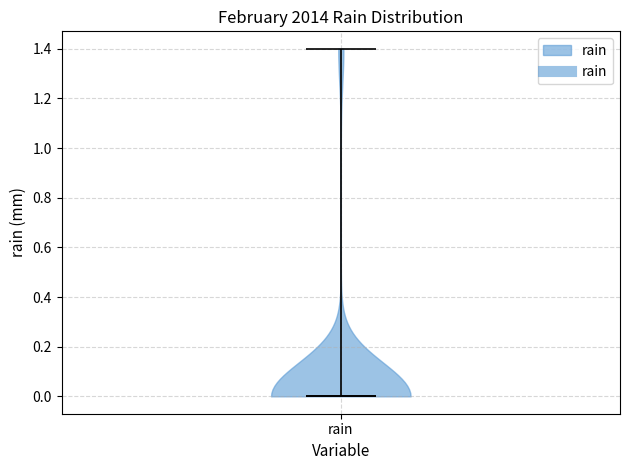

Read this violin plot against the y-axis: where its median line is, and the lowest and highest points the violin reaches. The values are not printed on the chart, so give them approximately, as read against the axis.

median line 0.0, lowest point 0.0, highest point 1.4